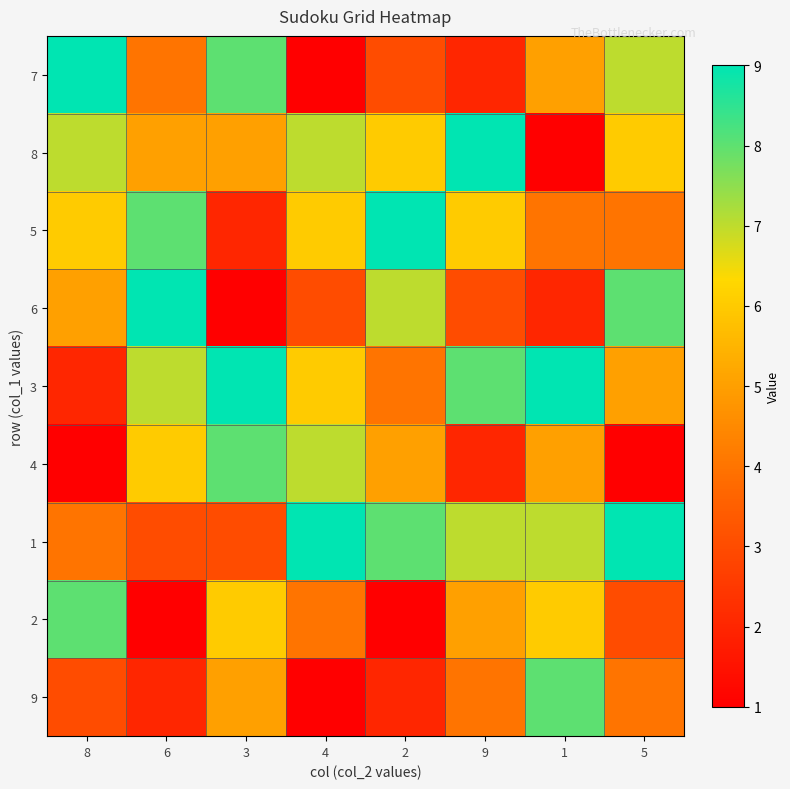

What is the total value across all series at 2?

45